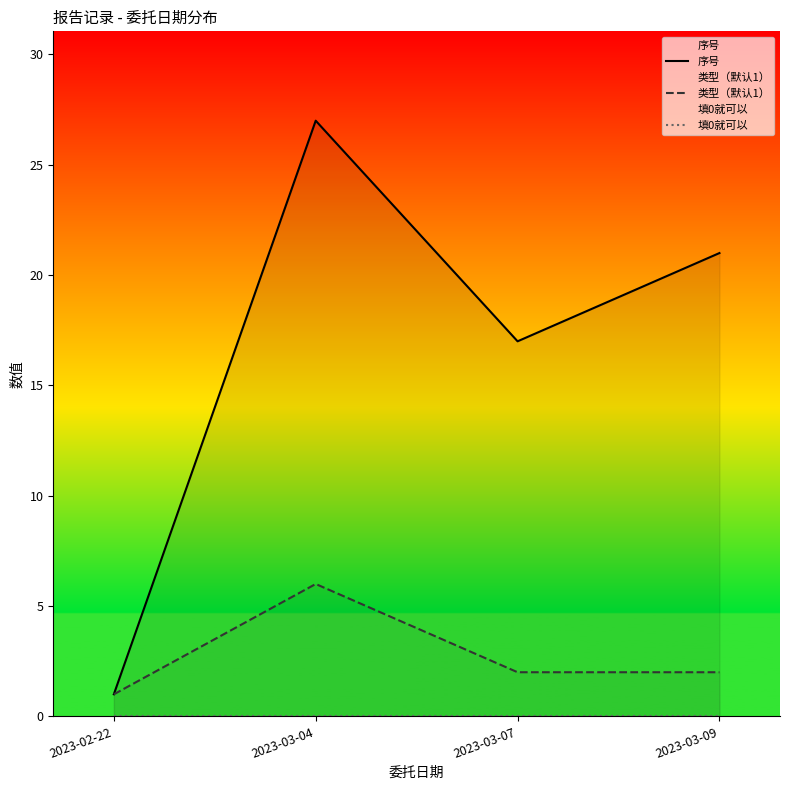

Where does the 类型（默认1） series first go above 2?

2023-03-04